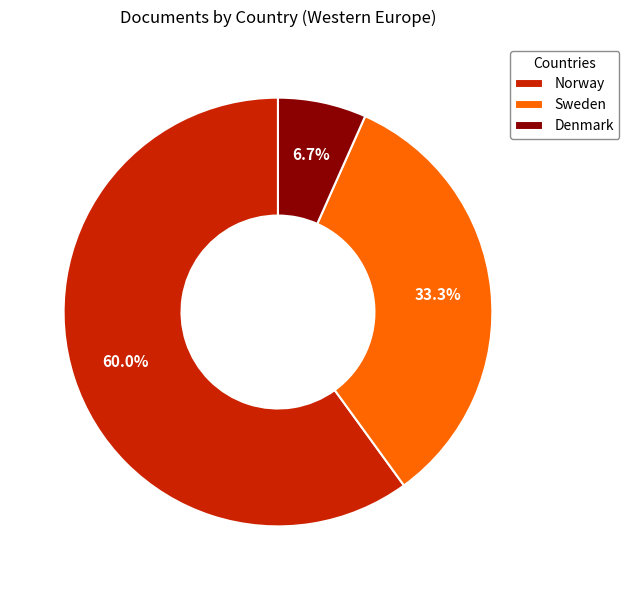

Is it true that Sweden is 44% of the pie?

False